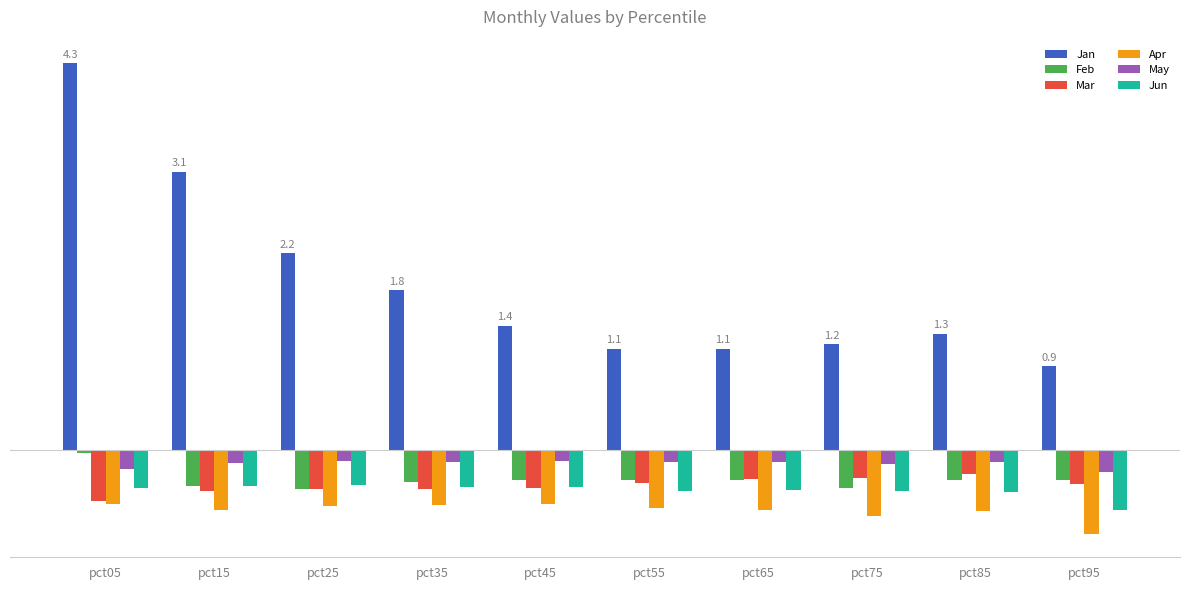

Are the bars horizontal?

No